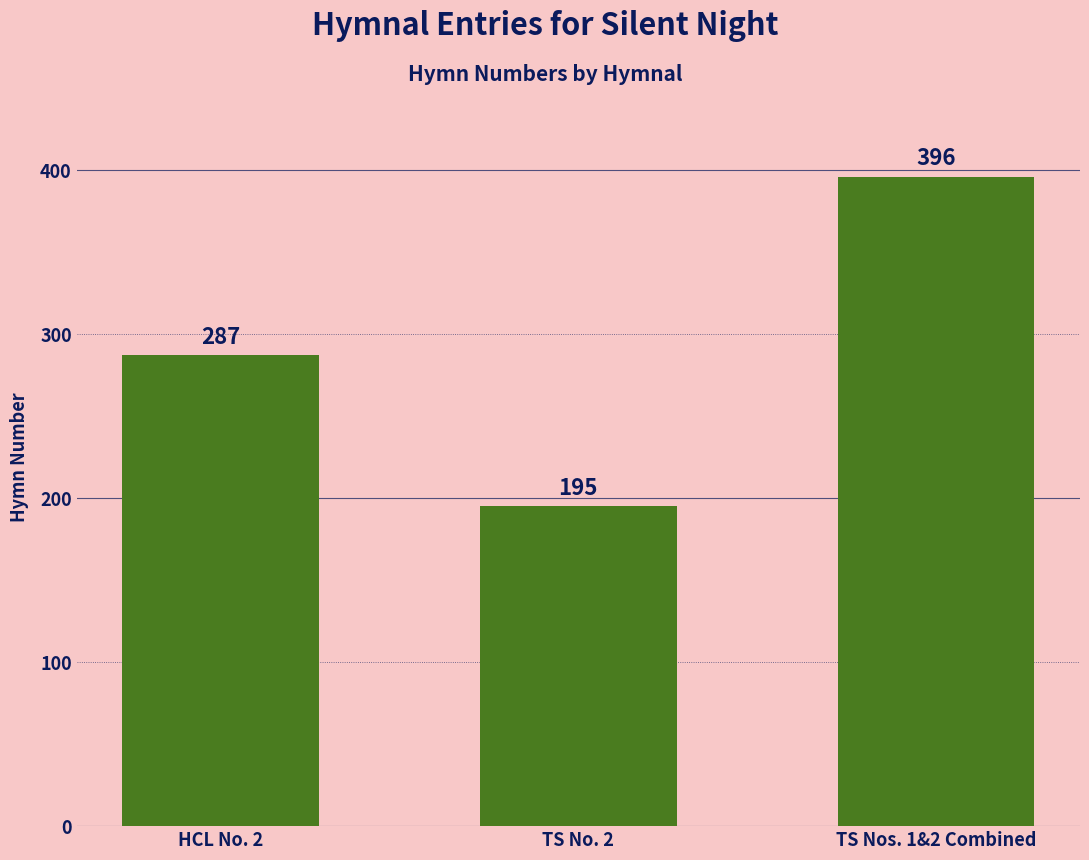

Where is the data nearest to the value 295?

HCL No. 2